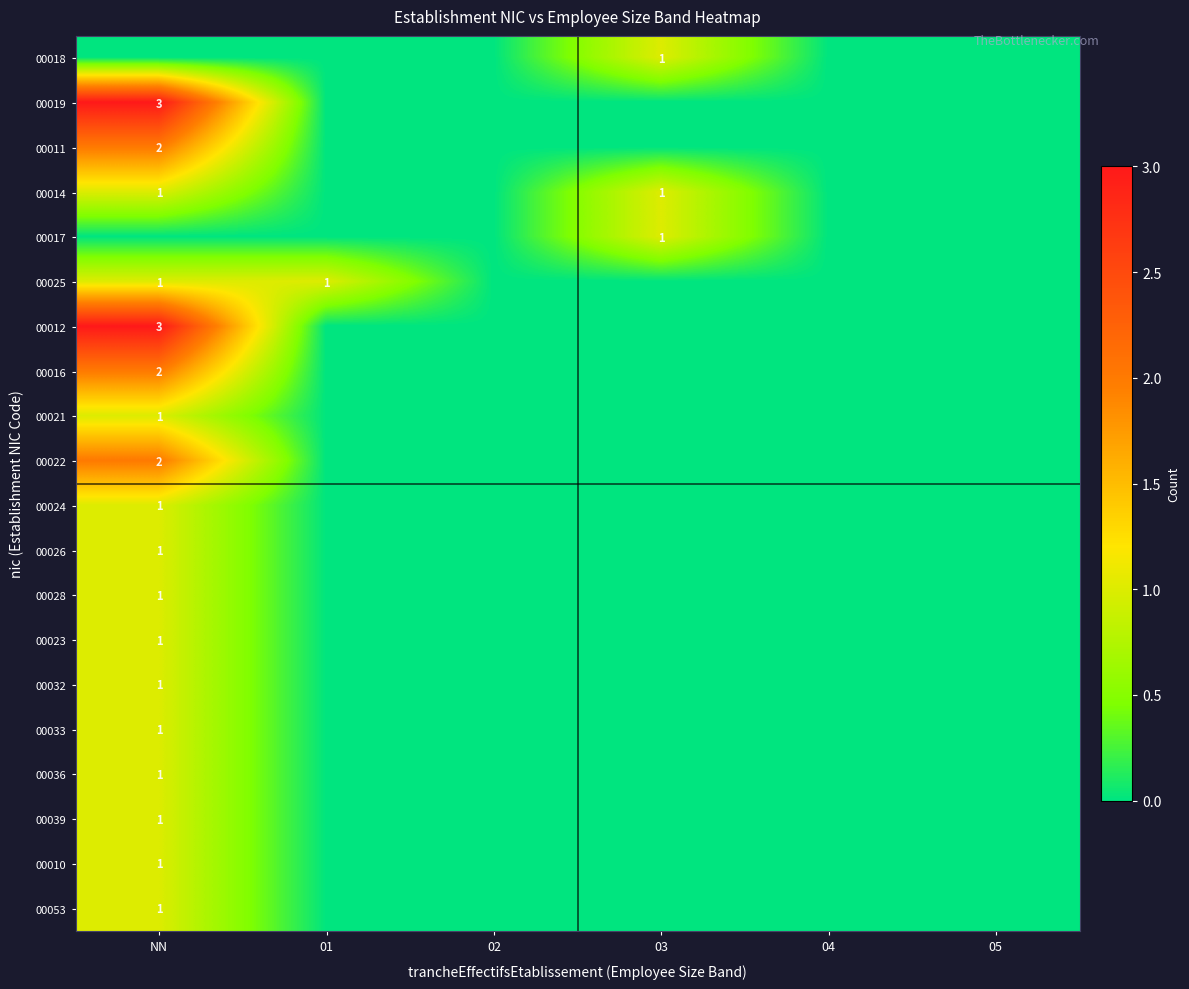

What is the difference between the maximum and minimum values in the 00023 series?

1